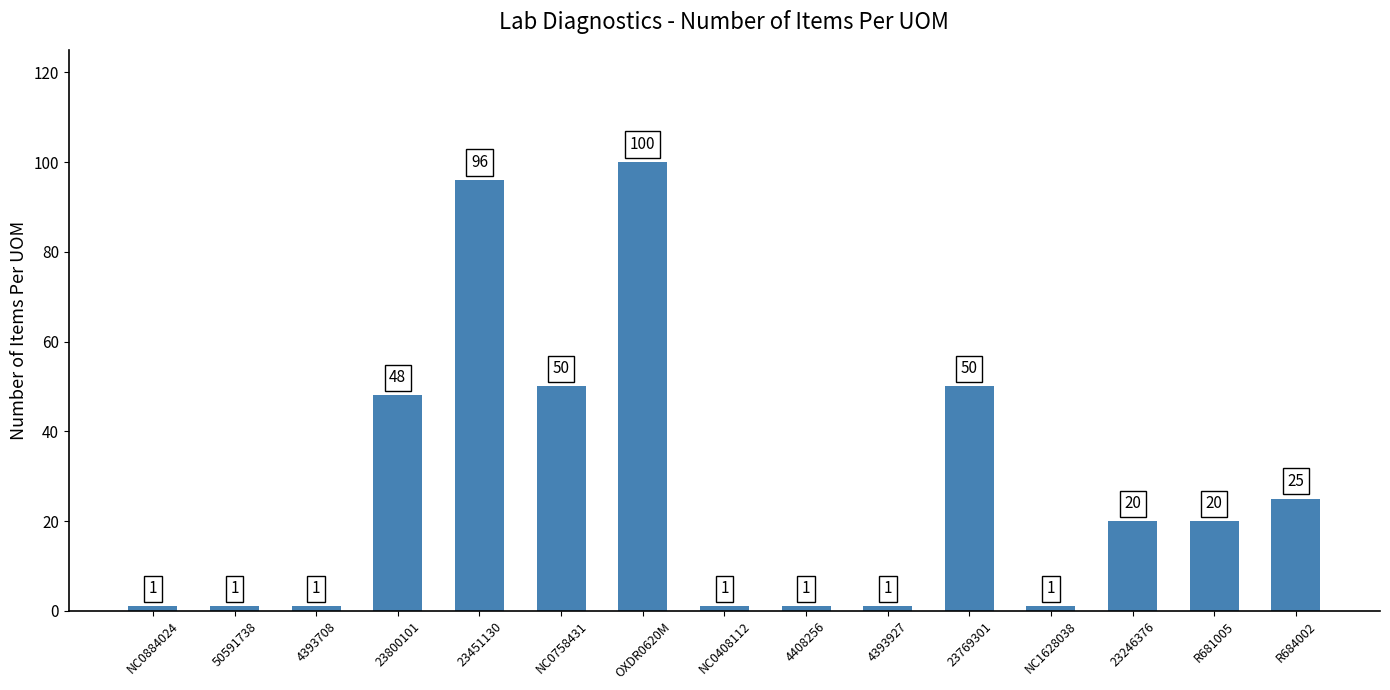

The value at OXDR0620M is 31. True or false?

False